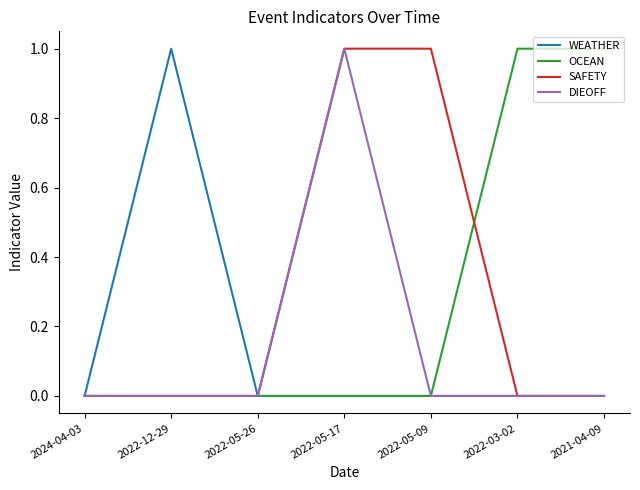

What is the sum of all SAFETY values?

2